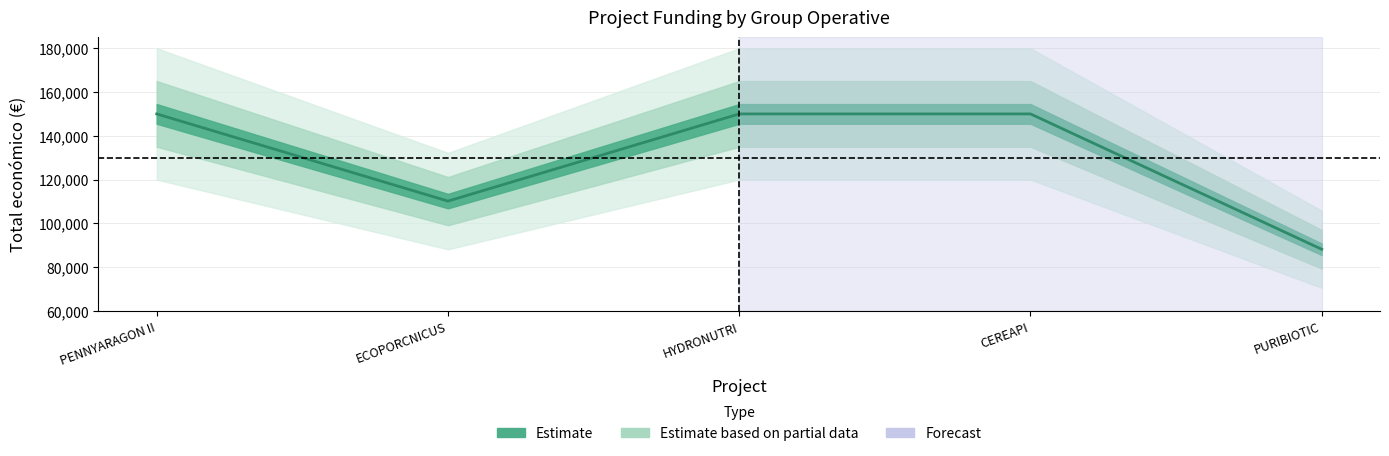

Between CEREAPI and PURIBIOTIC, which is larger?

CEREAPI